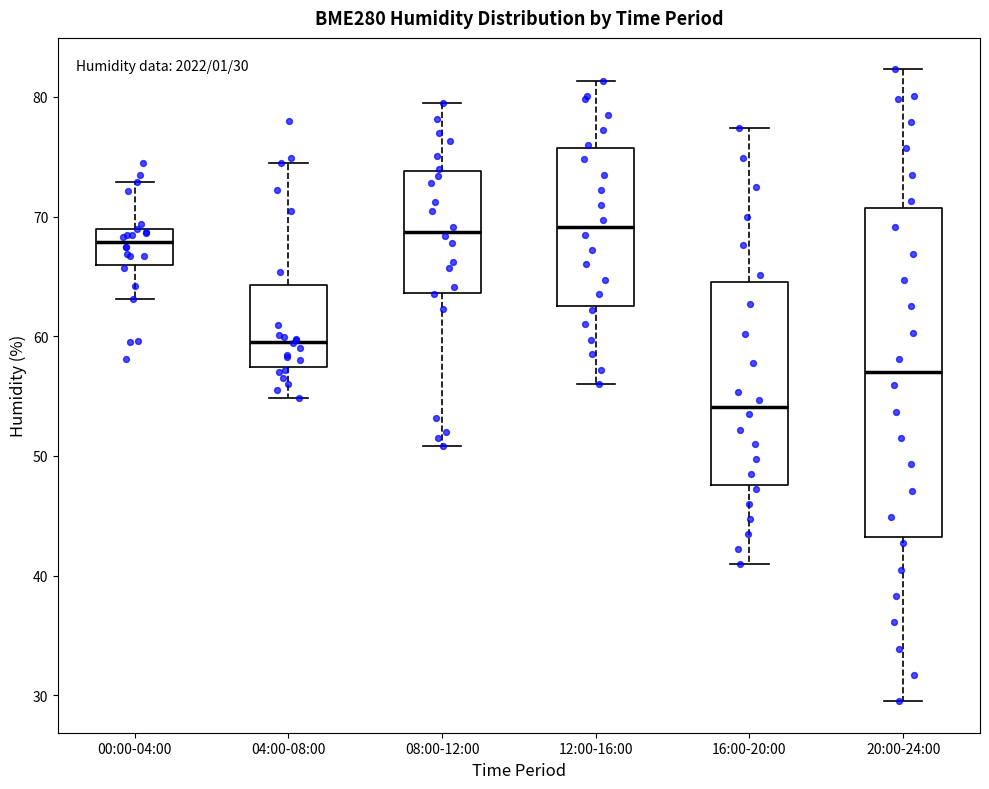

Which box is the tallest, from its lower edge to its upper edge?

20:00-24:00